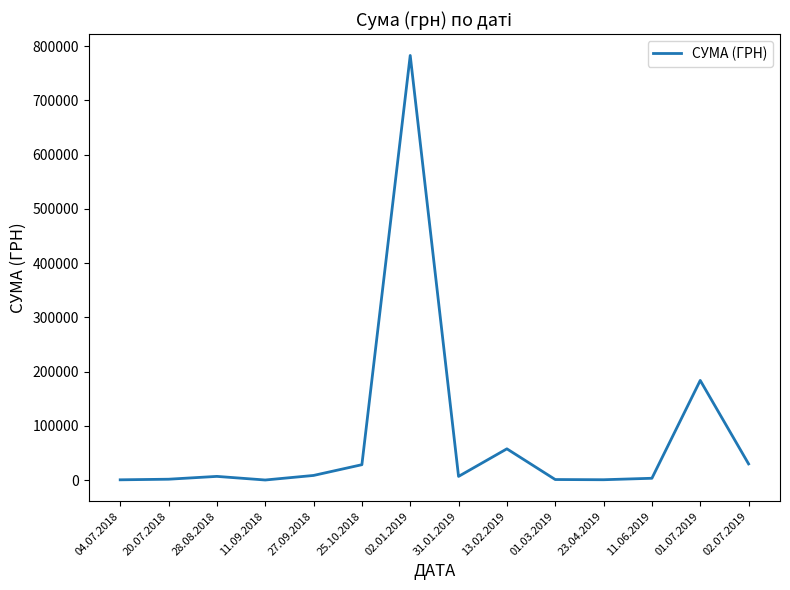

What is the greatest value displayed?

782603.3